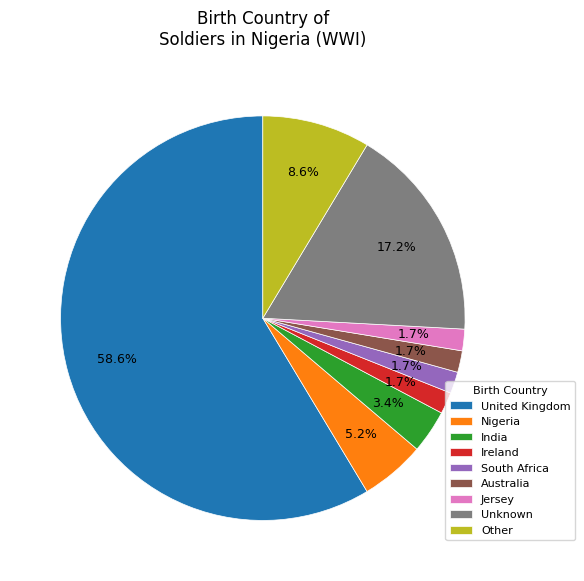

Does Ireland account for over 50% of the chart?

No